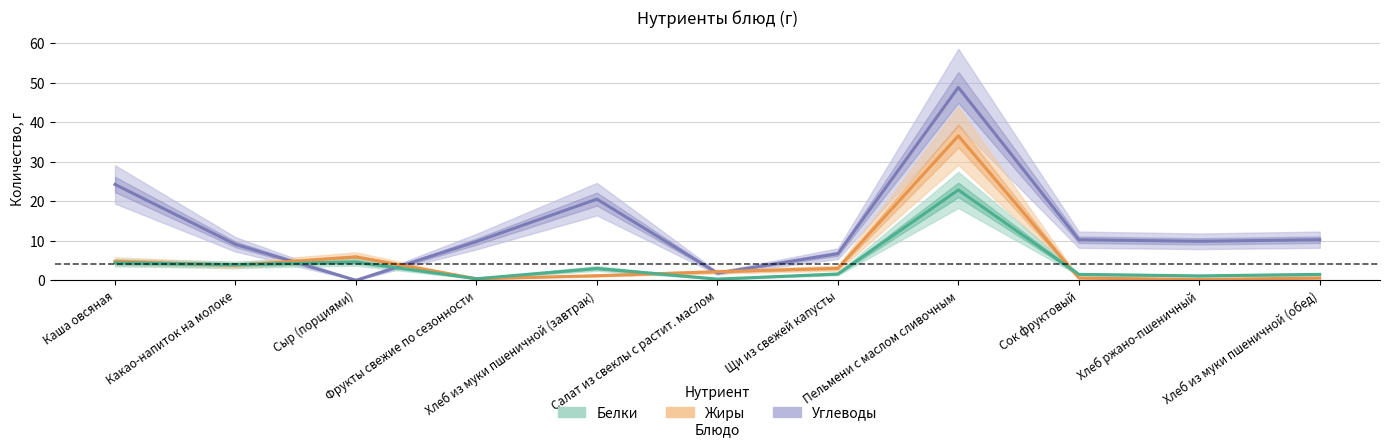

How many data points does each series have?

11